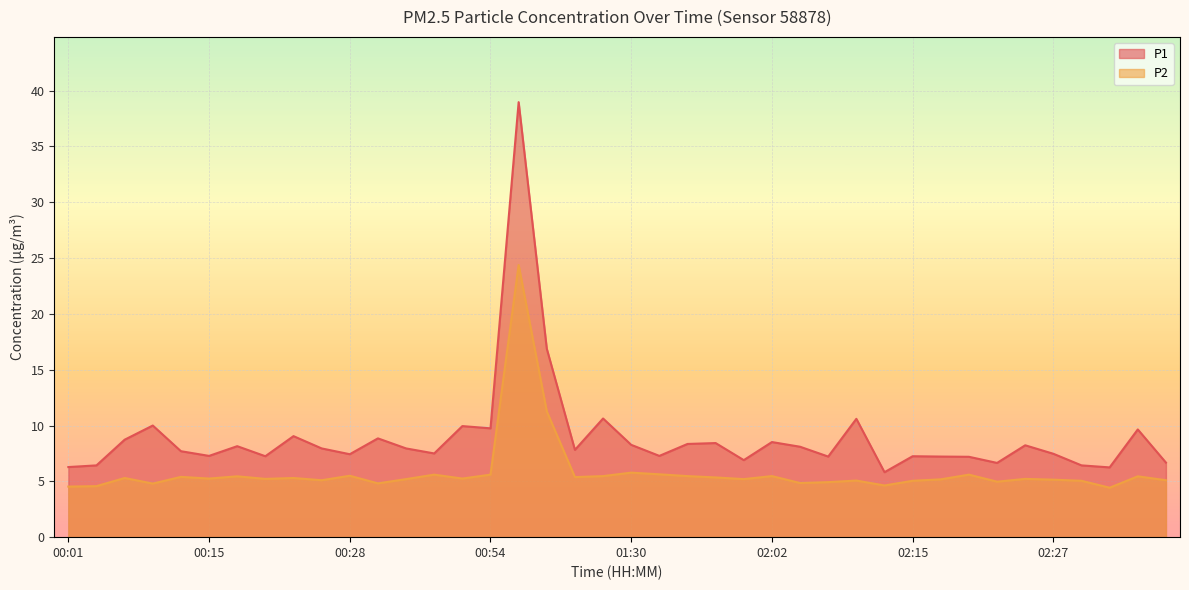

What is the value of the P1 point at the 37th from the left?

6.4